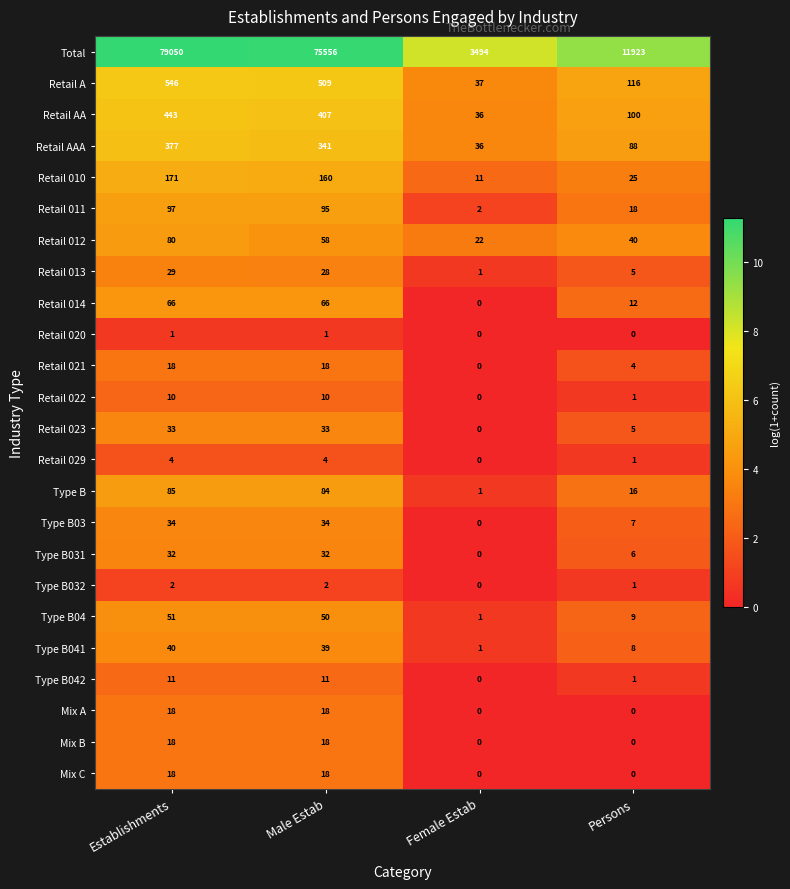

How many Type B031 values are between 6 and 32?

3